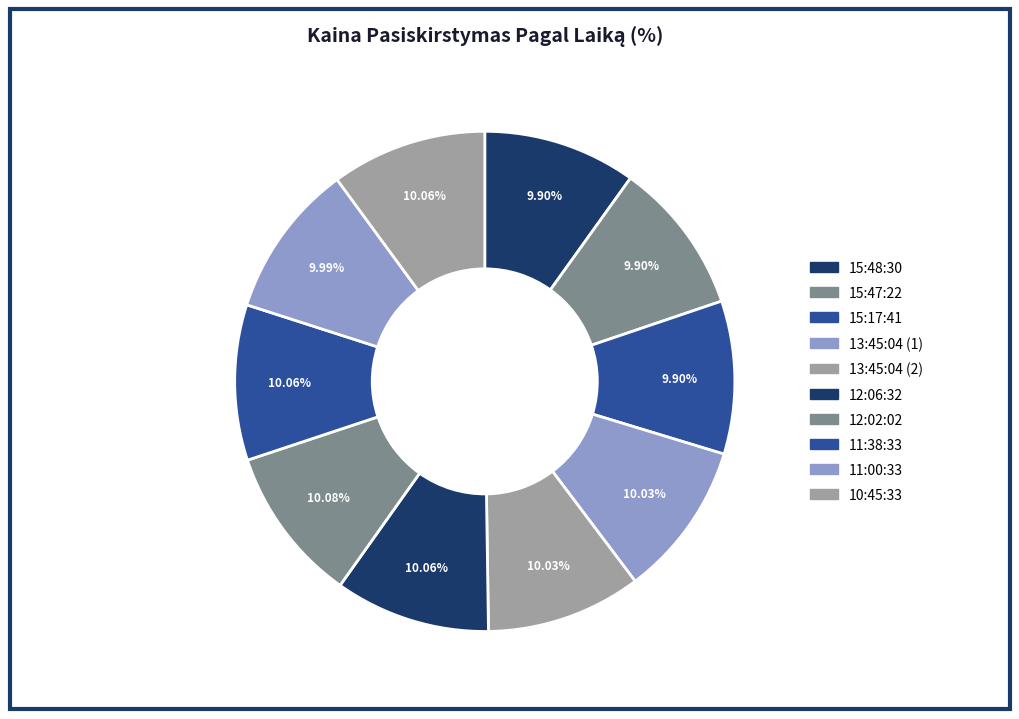

Combined, what portion of the pie is 15:47:22 and 15:48:30?

19.8%